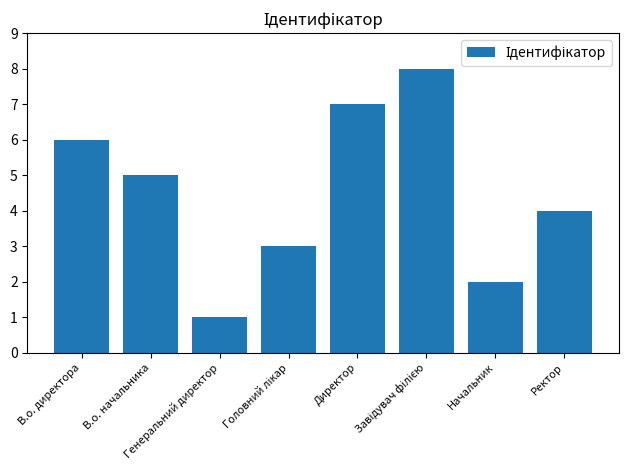

What is the difference between the second highest and second lowest values?

5